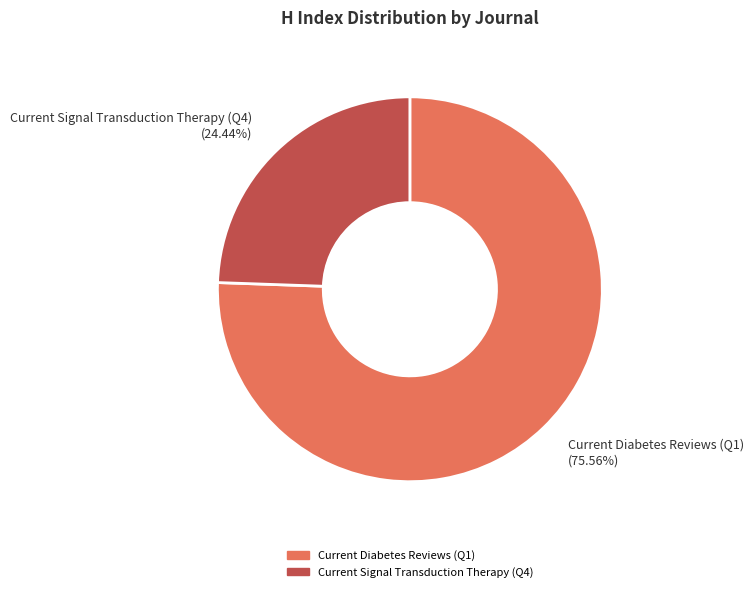

Count the number of slices in the pie.

2